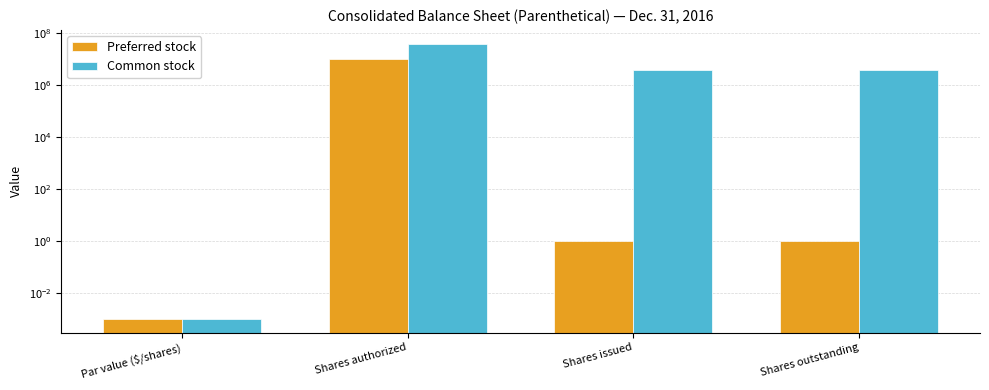

Rank the series at Shares issued from highest to lowest value.

Common stock, Preferred stock